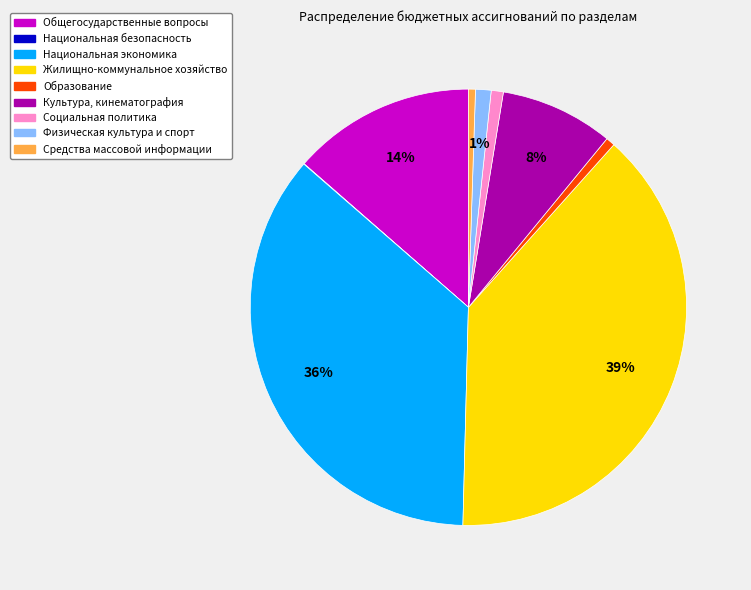

Is there any slice that represents more than half of the pie?

No